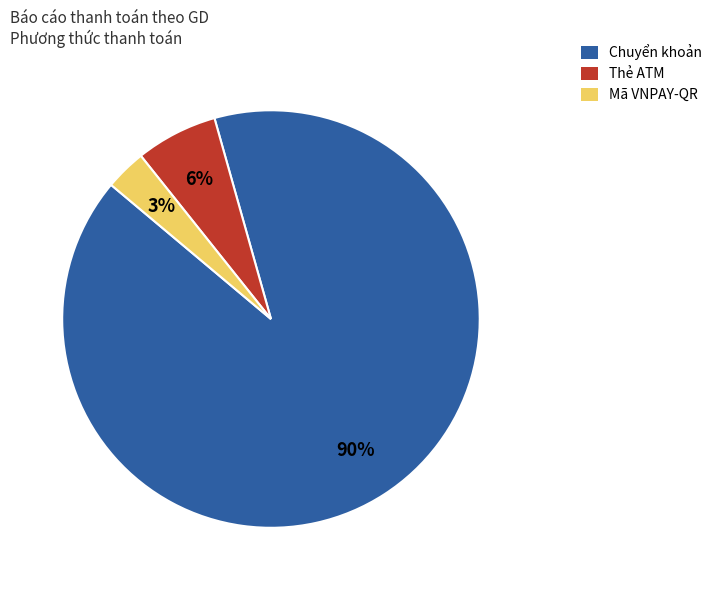

Is Chuyển khoản the majority of the pie?

Yes